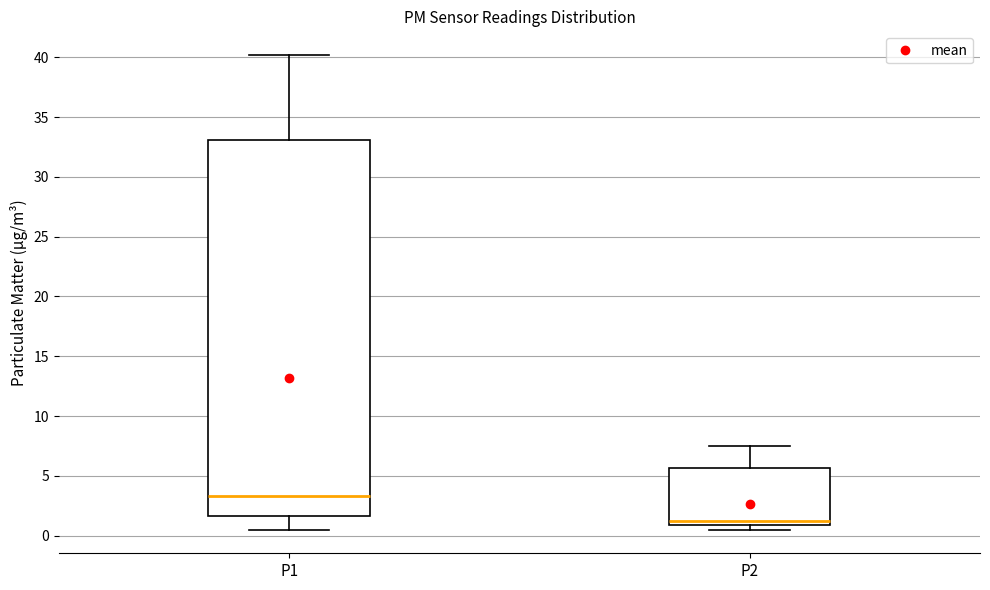

Comparing the boxes themselves (not the whiskers), which one is the tallest?

P1